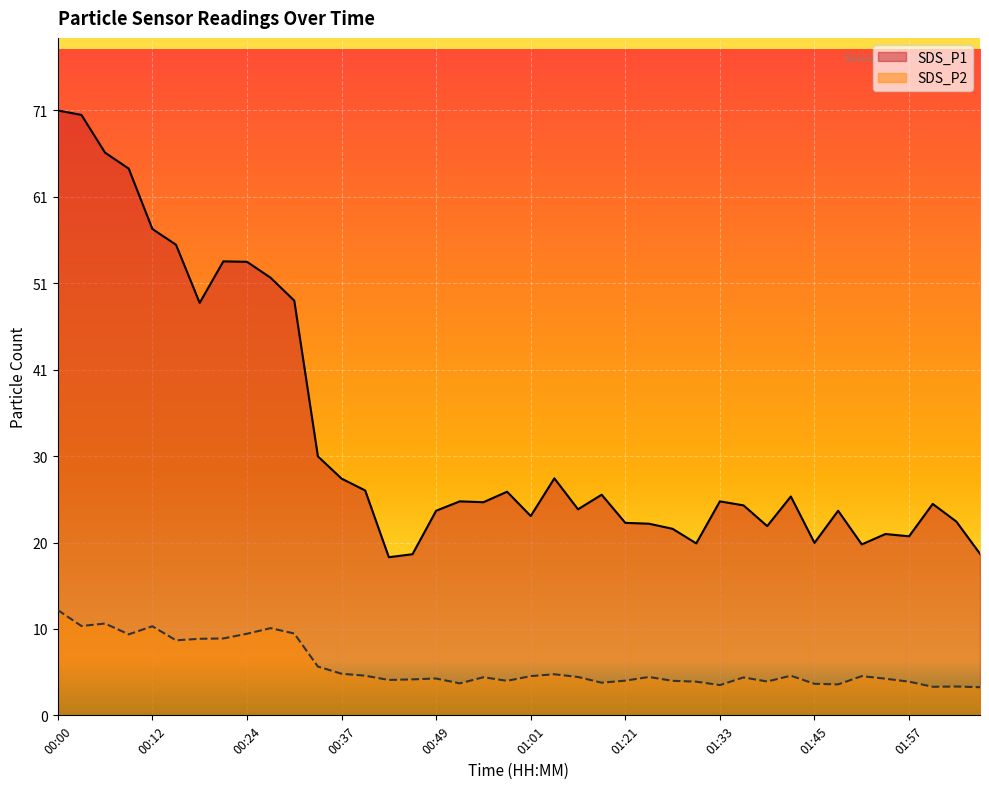

What are all the series names shown in the legend?

SDS_P1, SDS_P2